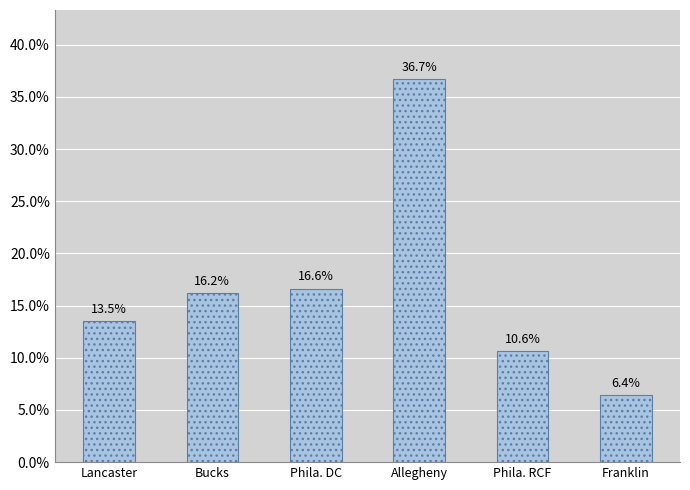

Is it true that the value at Bucks is 16.2?

True